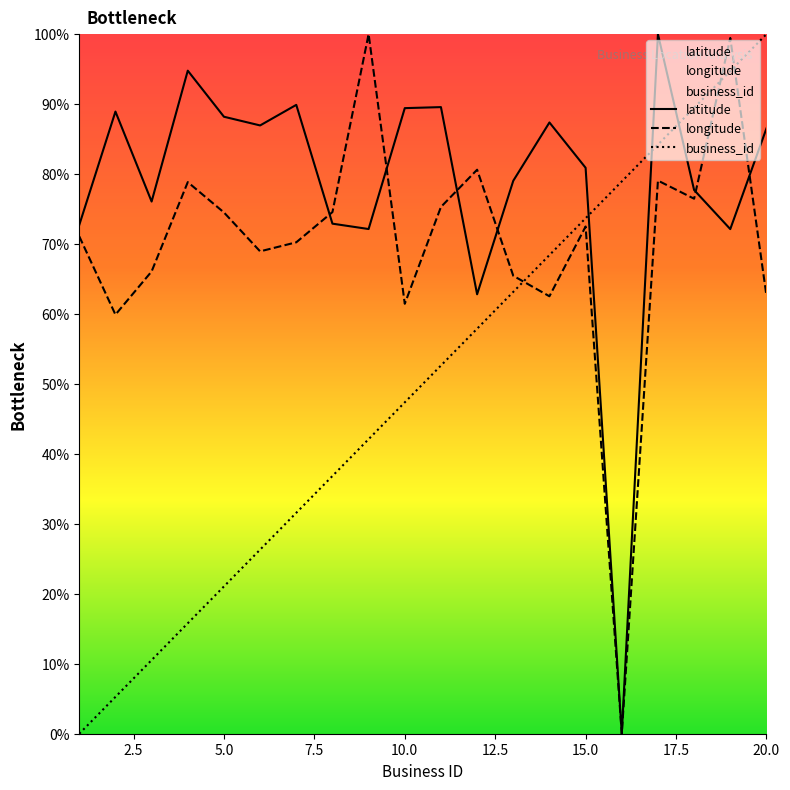

How many times do longitude and latitude cross each other?

6